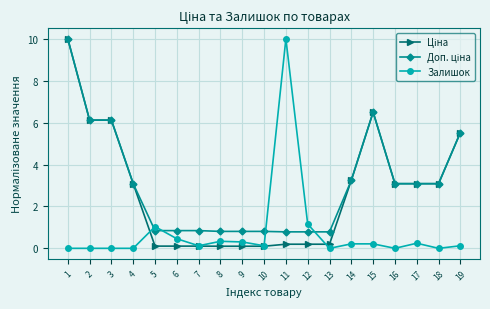

Does the chart display data point markers on the line(s)?

Yes